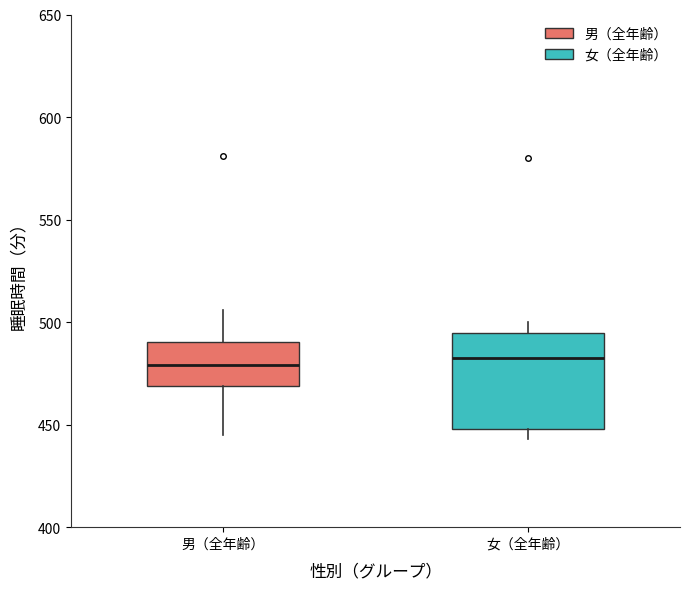

Which box is the tallest, from its lower edge to its upper edge?

女（全年齢）